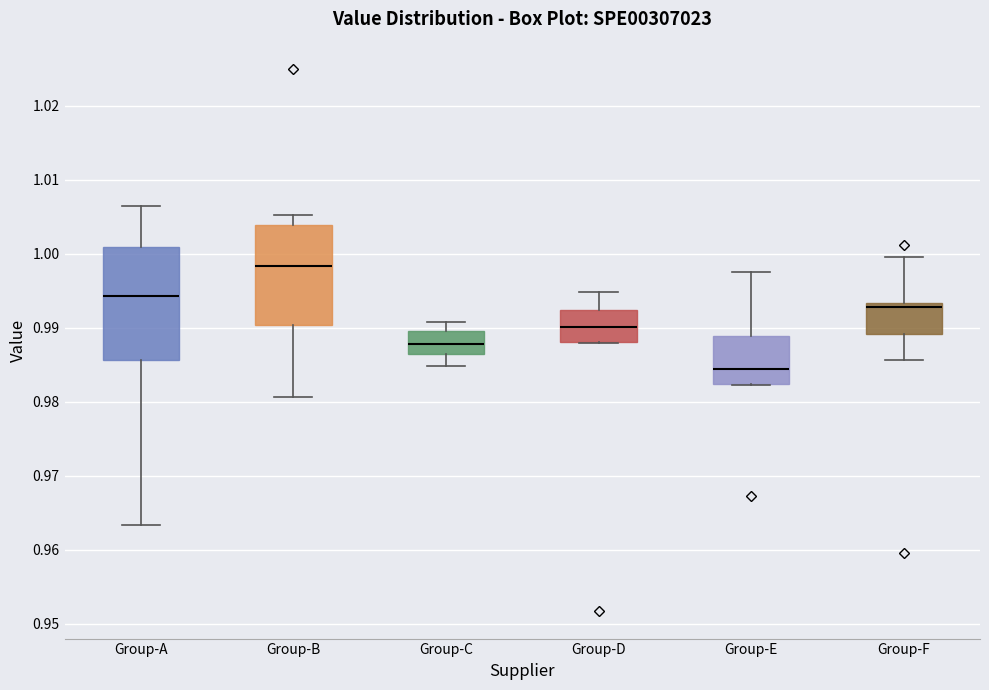

Reading left to right, read every box against the y-axis: the position of its median line, the range the box covers, and the ends of its whiskers. The values are not printed on the chart, so give them approximately, as read against the axis.

Group-A: median 0.994, box 0.986 to 1.001, whiskers 0.963 to 1.006
Group-B: median 0.998, box 0.990 to 1.004, whiskers 0.981 to 1.005
Group-C: median 0.988, box 0.986 to 0.990, whiskers 0.985 to 0.991
Group-D: median 0.990, box 0.988 to 0.992, whiskers 0.988 to 0.995
Group-E: median 0.984, box 0.982 to 0.989, whiskers 0.982 to 0.997
Group-F: median 0.993 (just below the box's upper edge), box 0.989 to 0.993, whiskers 0.986 to 1.000